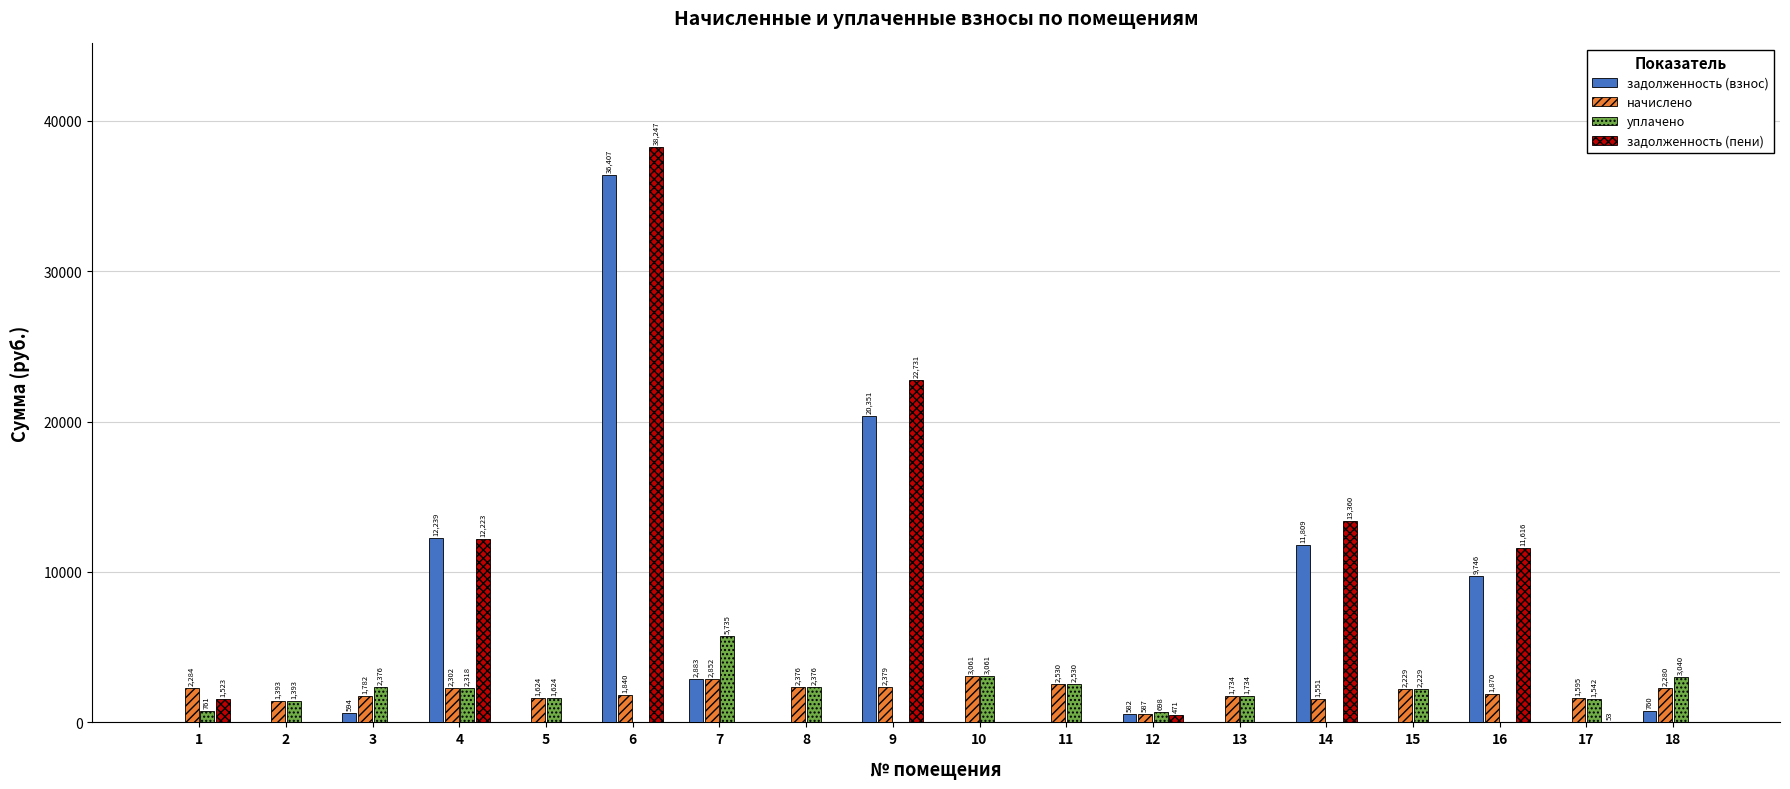

Which series changed the most between 4 and 17?

задолженность (взнос)